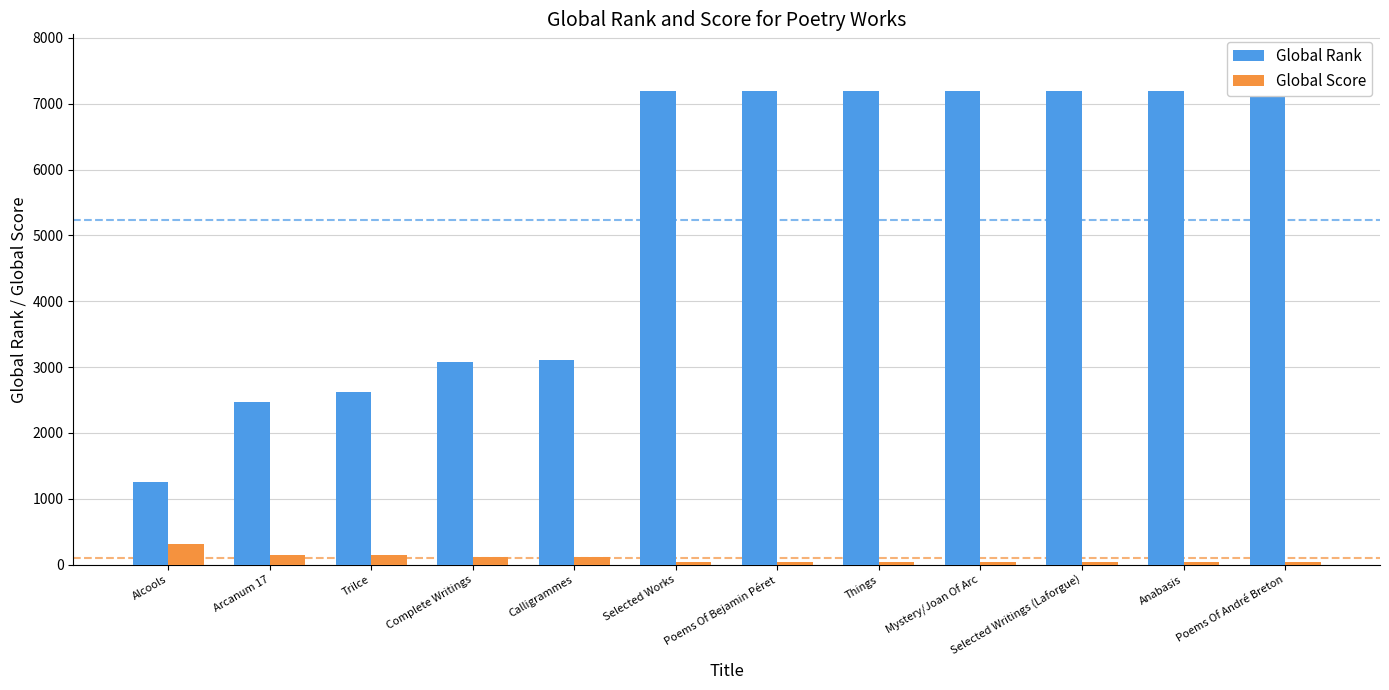

Which series has the largest total across all categories?

Global Rank